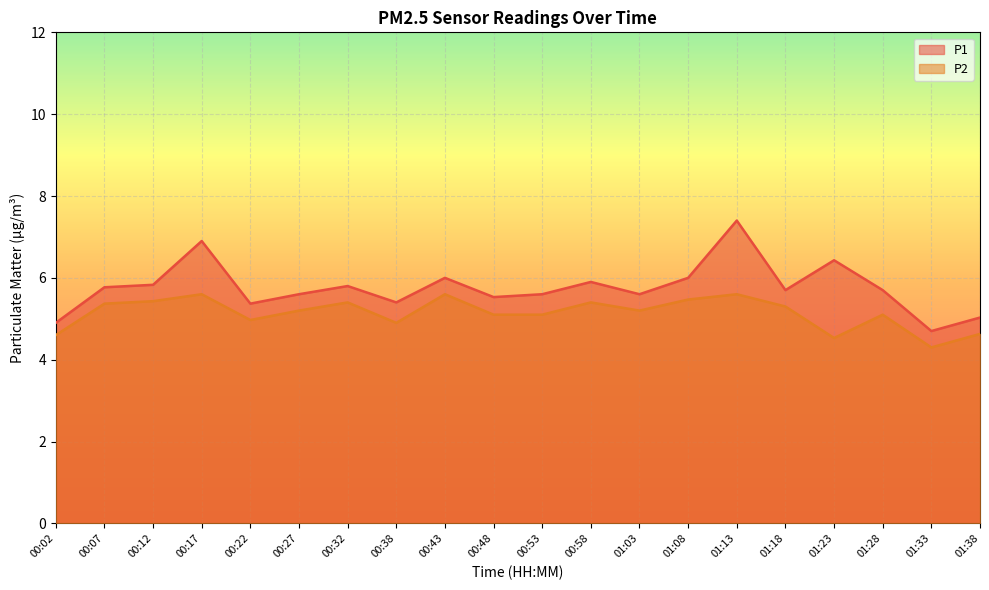

Reading left to right, what are all the values shown in this chart?

P1: 4.9	5.8	5.8	6.9	5.4	5.6	5.8	5.4	6.0	5.5	5.6	5.9	5.6	6.0	7.4	5.7	6.4	5.7	4.7	5.0
P2: 4.6	5.4	5.4	5.6	5.0	5.2	5.4	4.9	5.6	5.1	5.1	5.4	5.2	5.5	5.6	5.3	4.5	5.1	4.3	4.6